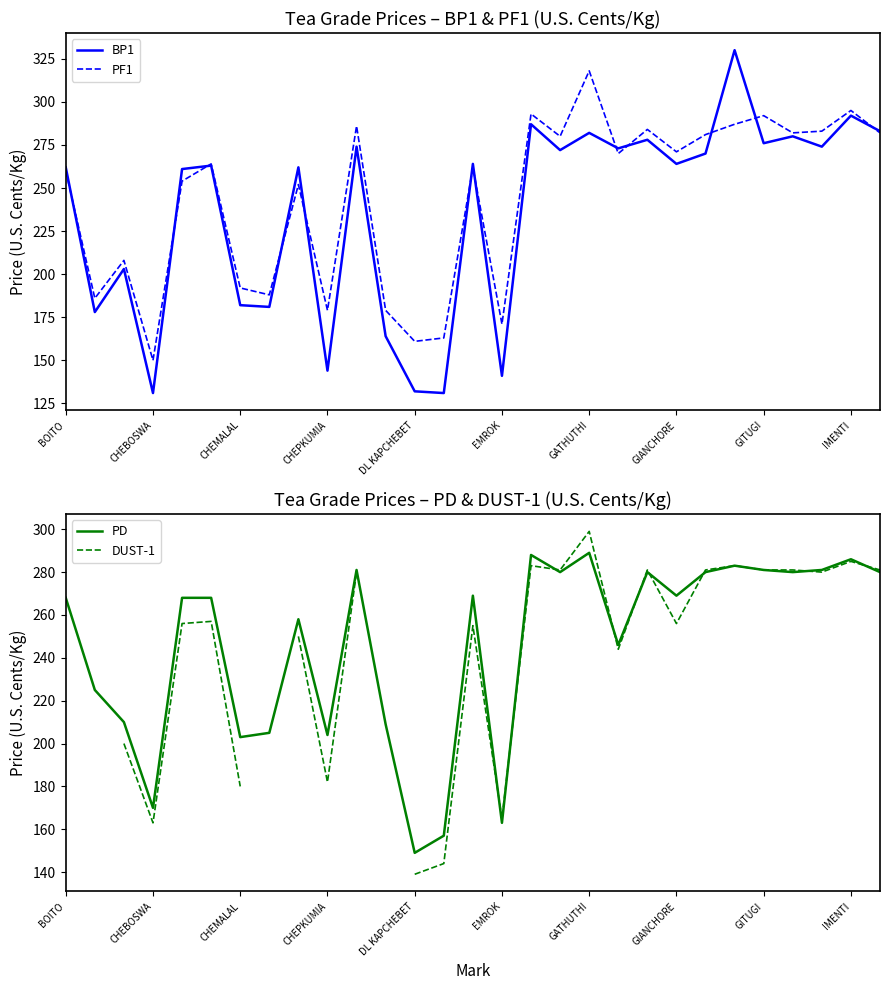

Is it true that BP1 equals 106 at GIANCHORE?

False